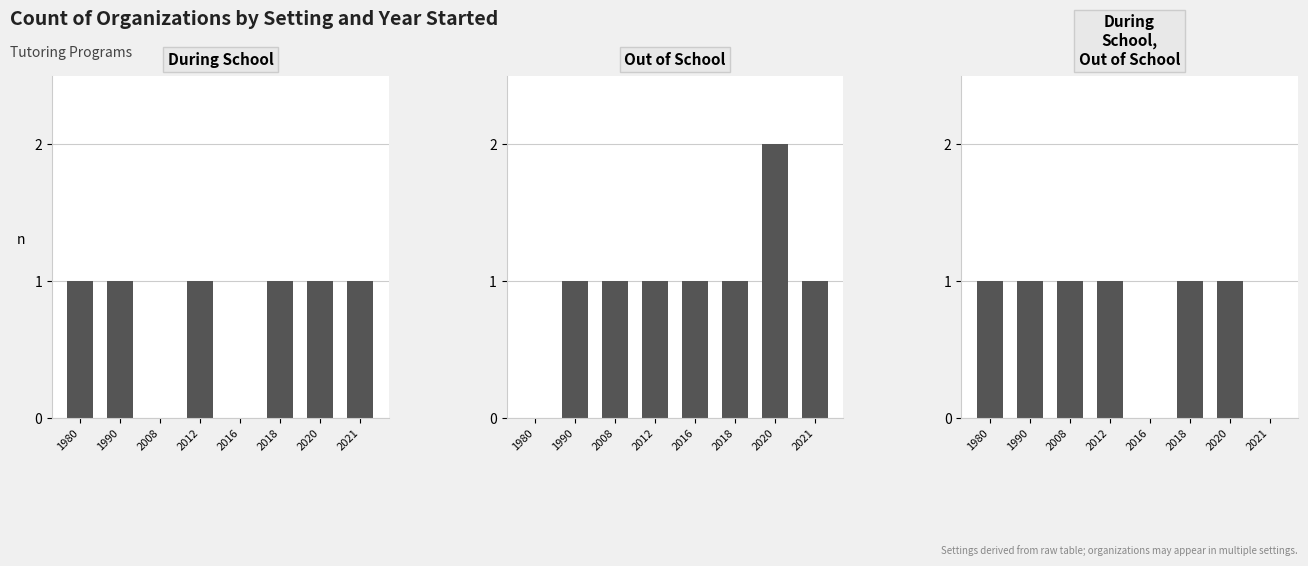

What is the difference between the second highest and second lowest values in the During, School,, Out of School series?

1